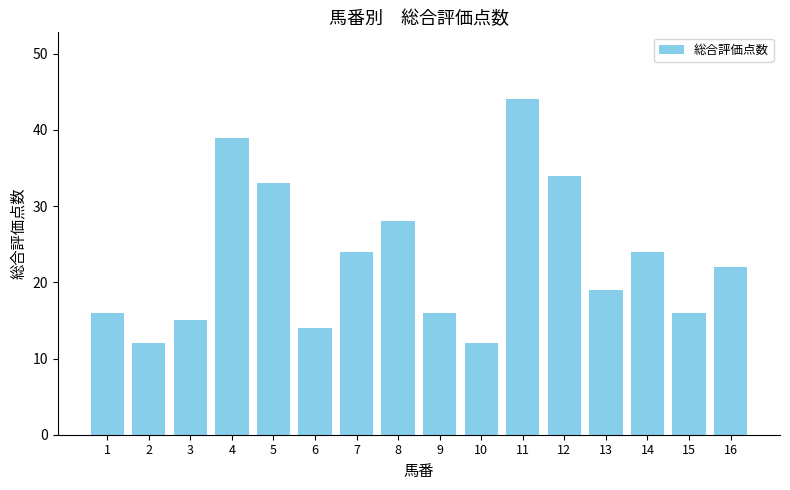

What is the smallest value displayed?

12